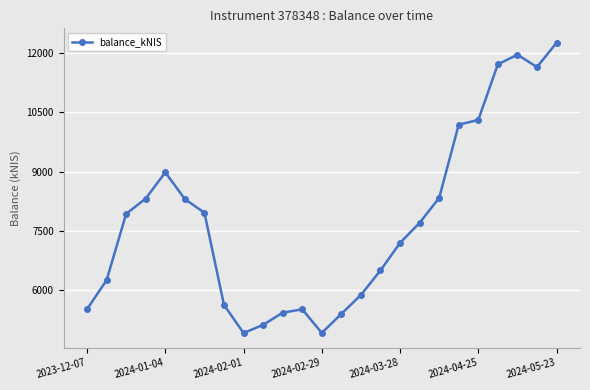

True or false: there are more than 1 points higher than both neighbors.

True